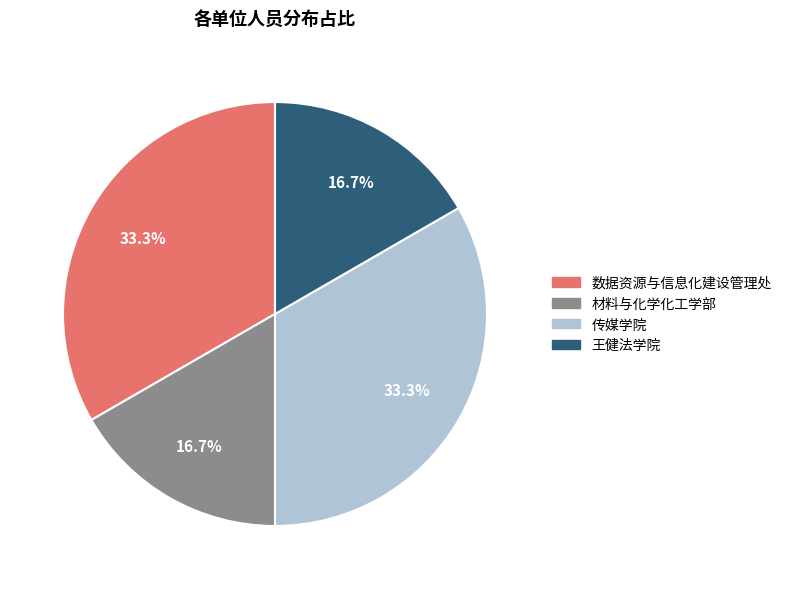

To the nearest percent, what is the average slice percentage?

25%